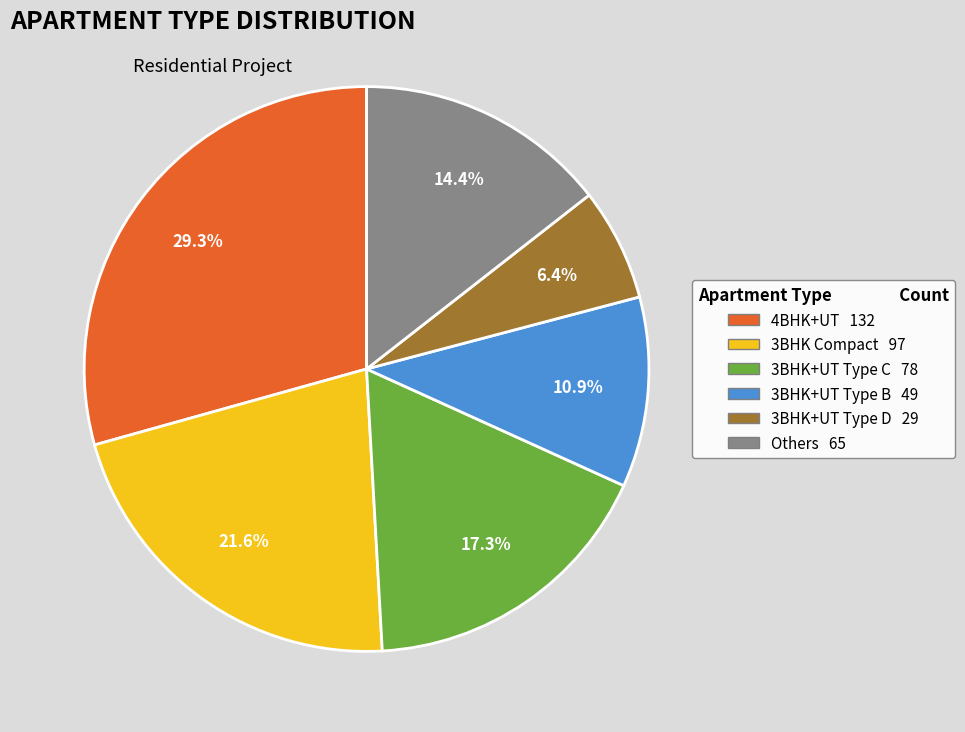

To the nearest percent, what is the average slice percentage?

17%